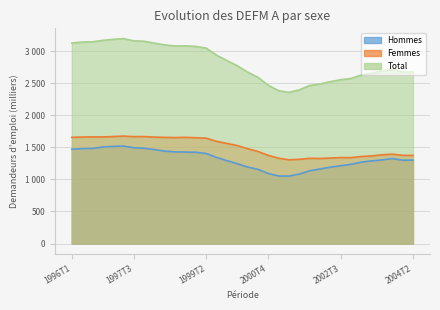

The Femmes series shows 620.0 at 1998T3. True or false?

False